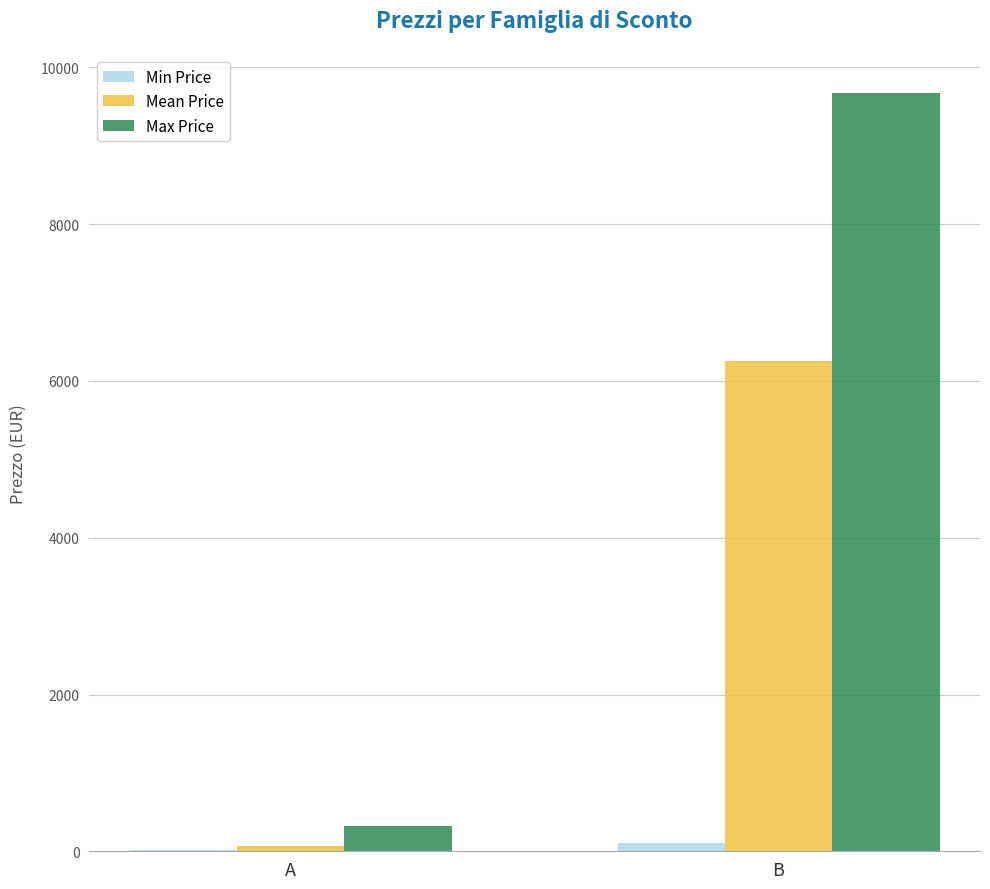

At which category is the sum across all series the highest?

B